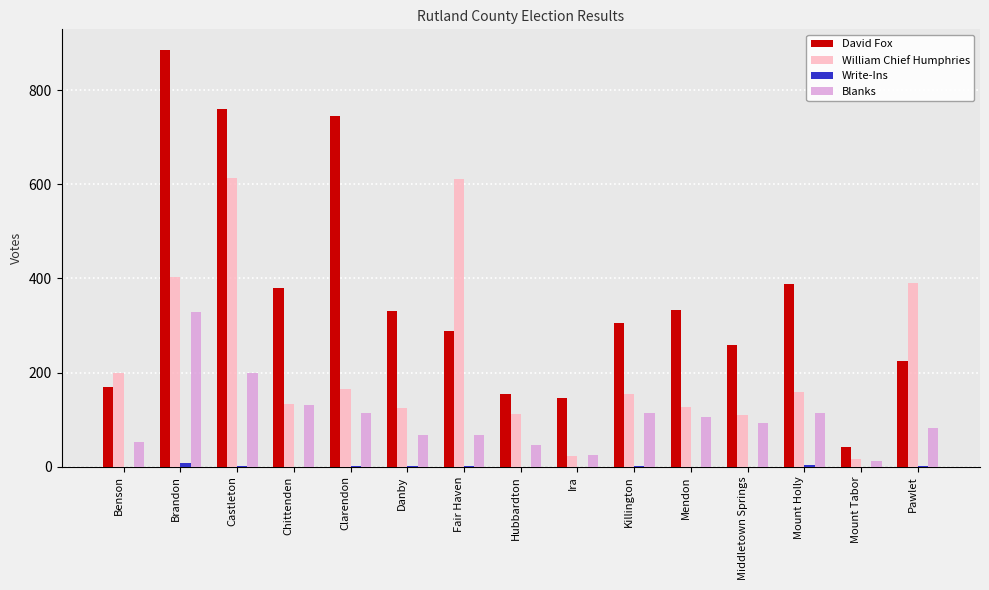

What is the sum of all William Chief Humphries values?

3340